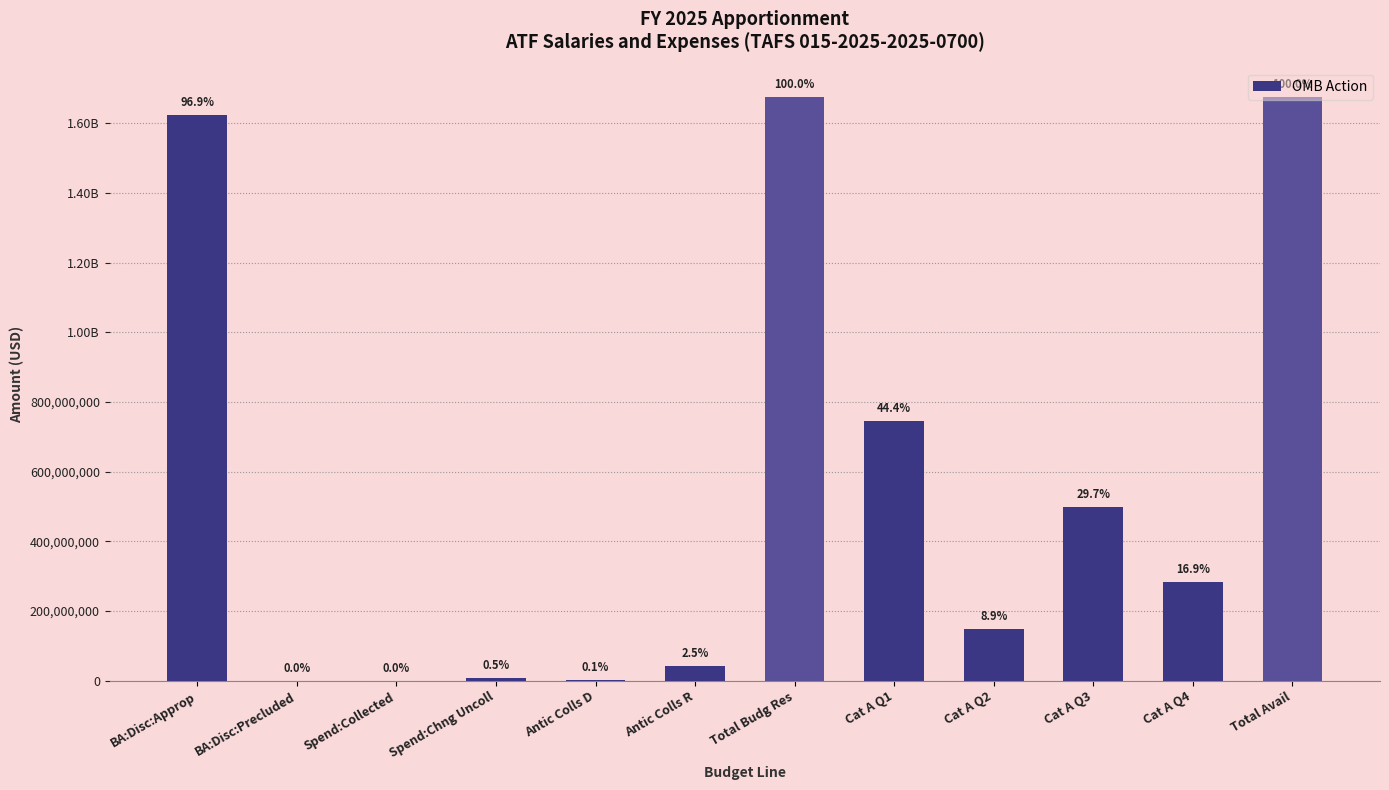

At which label is the value closest to 838250000?

Cat A Q1